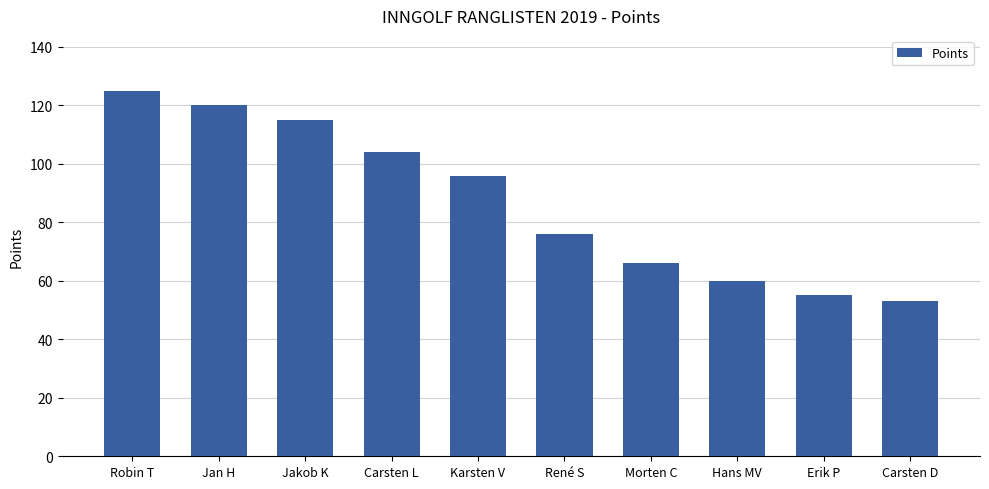

Reading left to right, extract all data points from this chart.

125	120	115	104	96	76	66	60	55	53